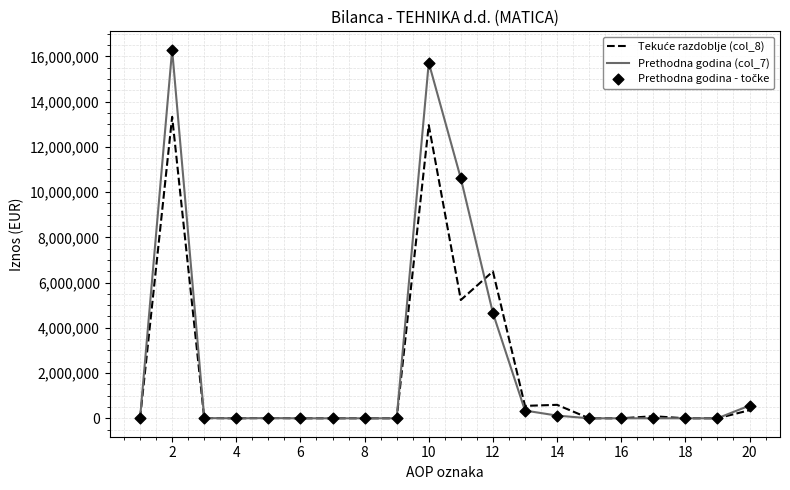

At which category is the sum across all series the highest?

2